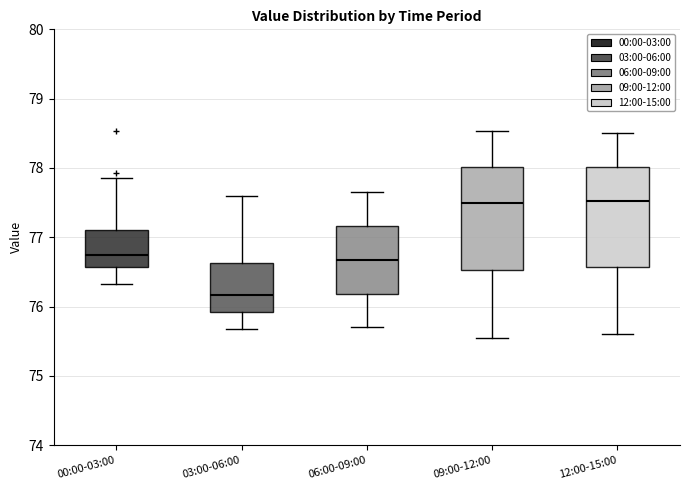

Where does the upper whisker of the box for 06:00-09:00 end on the y-axis? The values are not printed on the chart, so give them approximately, as read against the axis.

77.7